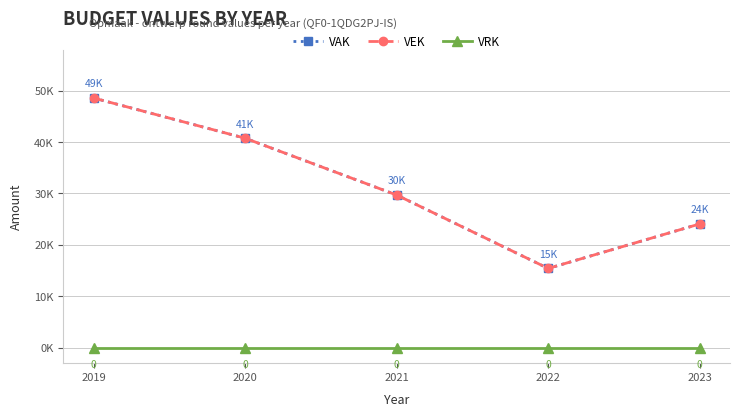

True or false: VEK and VAK cross at least once.

False